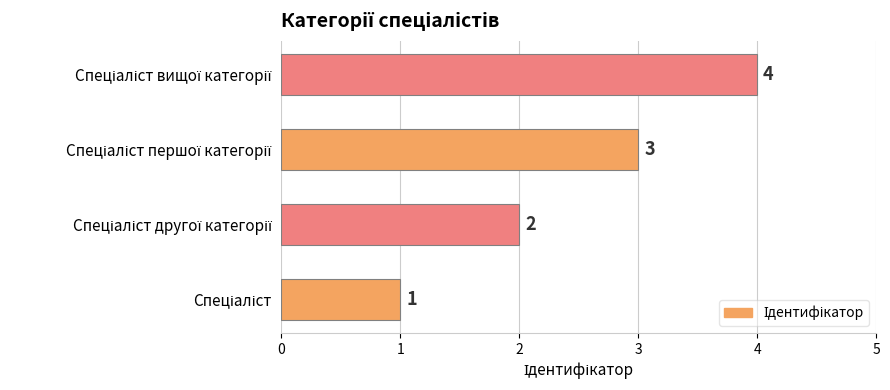

What is the difference between the maximum and minimum values?

3